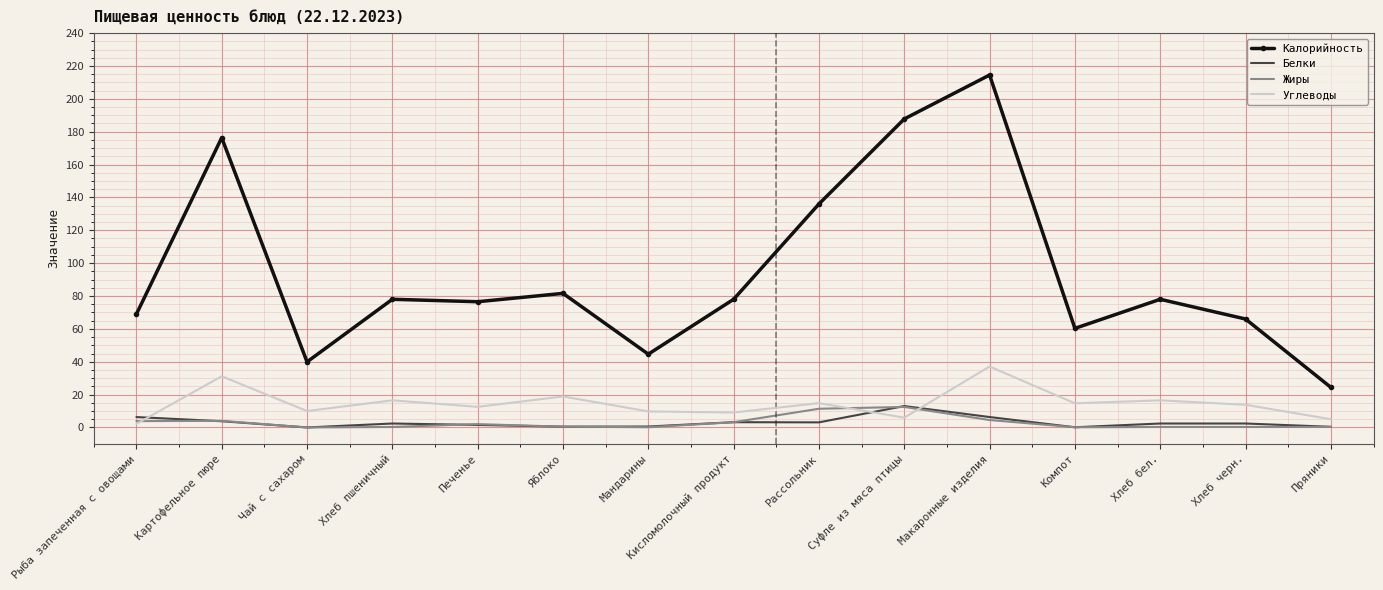

How many categories are shown in the chart?

15